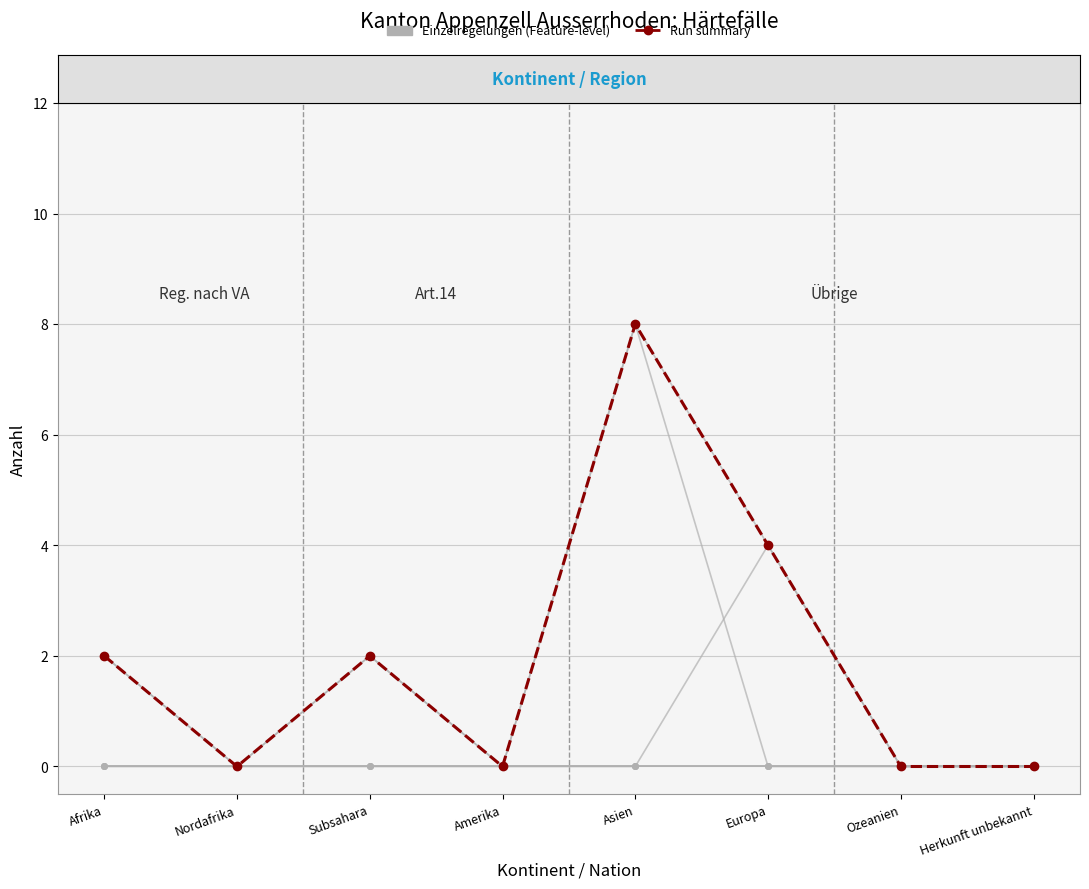

Reading left to right, transcribe all the data shown in this chart.

Total Guthi.: 2	0	2	0	8	4	0	0
Regelung VA Guthi.: 2	0	2	0	8	0	0	0
Art14 Guthi.: 0	0	0	0	0	4	0	0